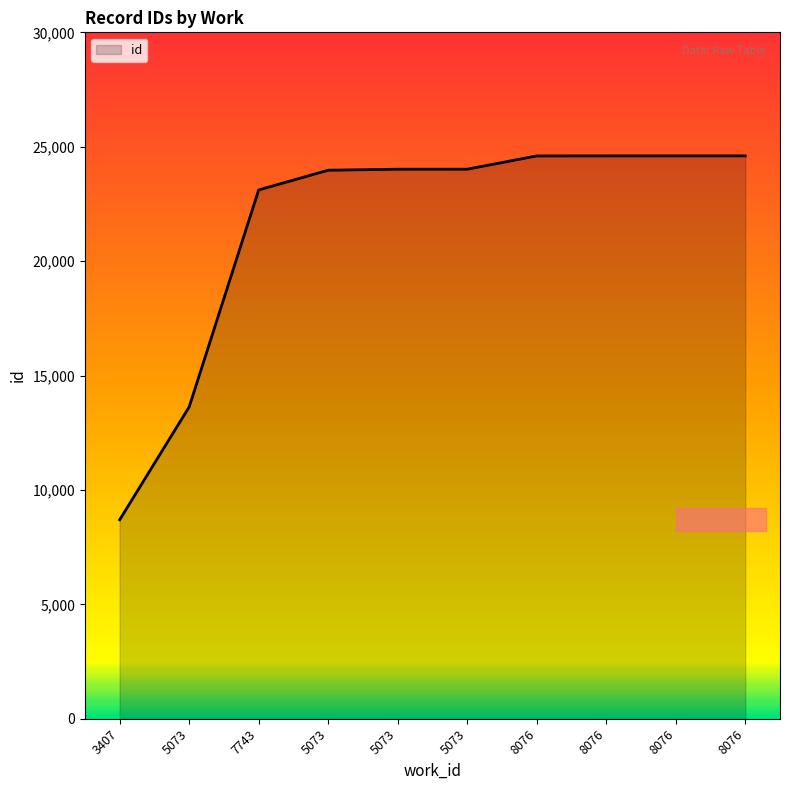

Rank the categories by value from highest to lowest.

8076, 8076, 8076, 8076, 5073, 5073, 5073, 7743, 5073, 3407